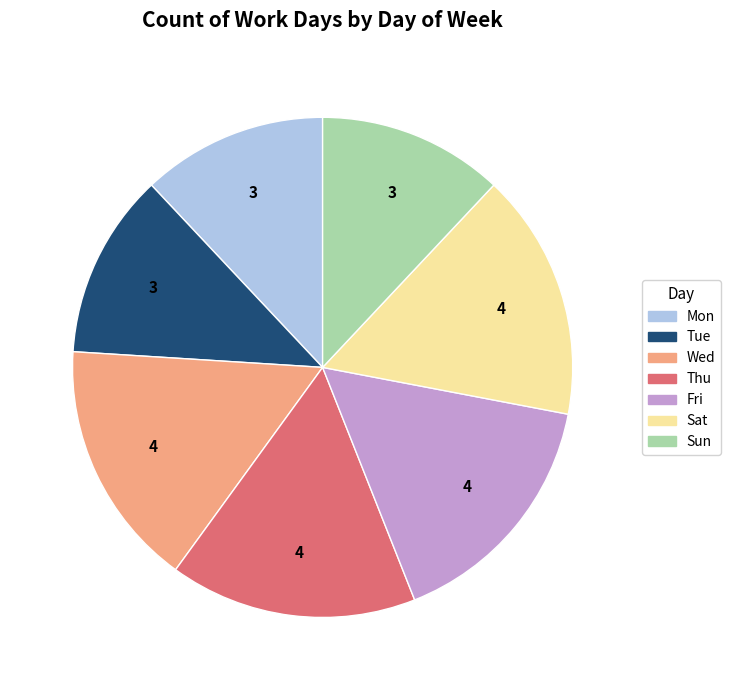

Combined, do Thu and Sun account for over 50%?

No